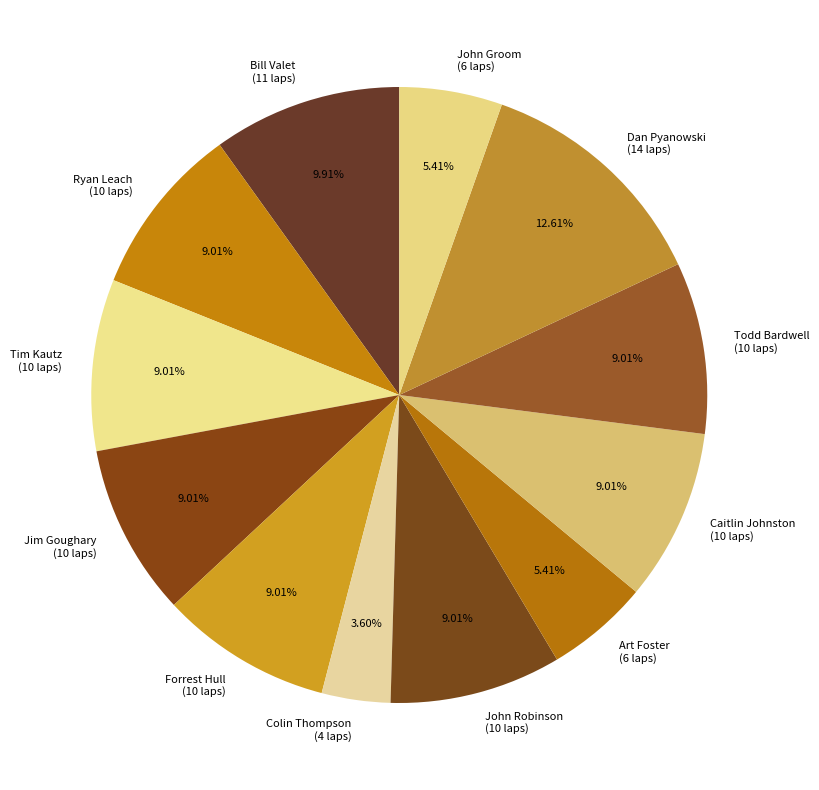

Is there a majority slice in this chart?

No